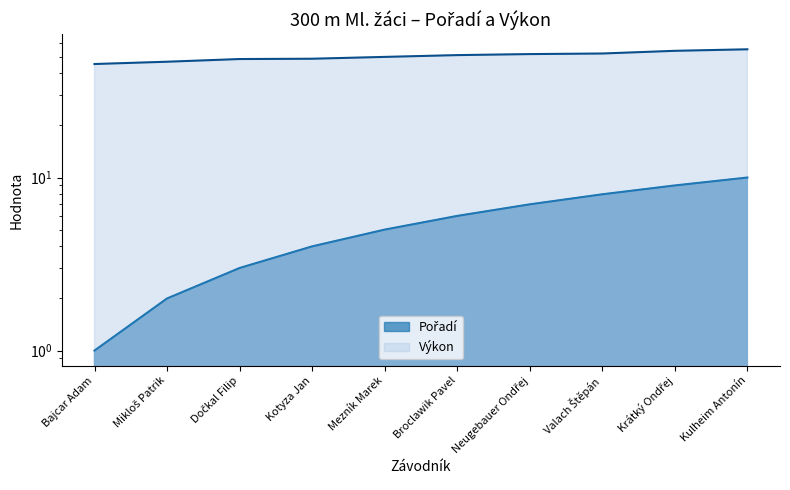

At which label does Pořadí reach its peak?

Kulheim Antonín